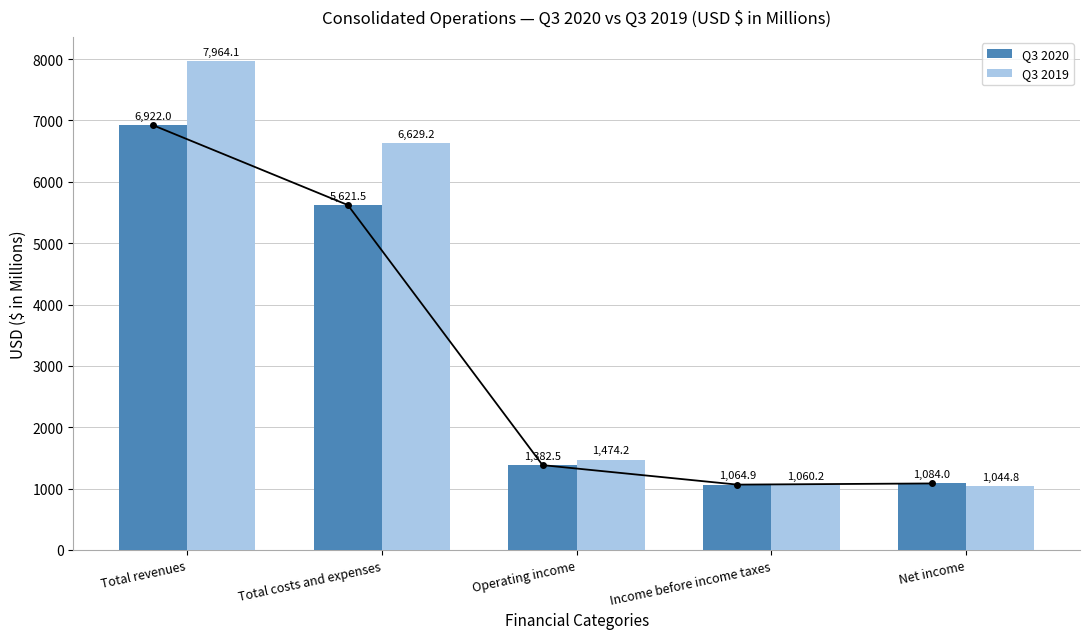

What is the label of the 2nd bar from the right?

Income before income taxes